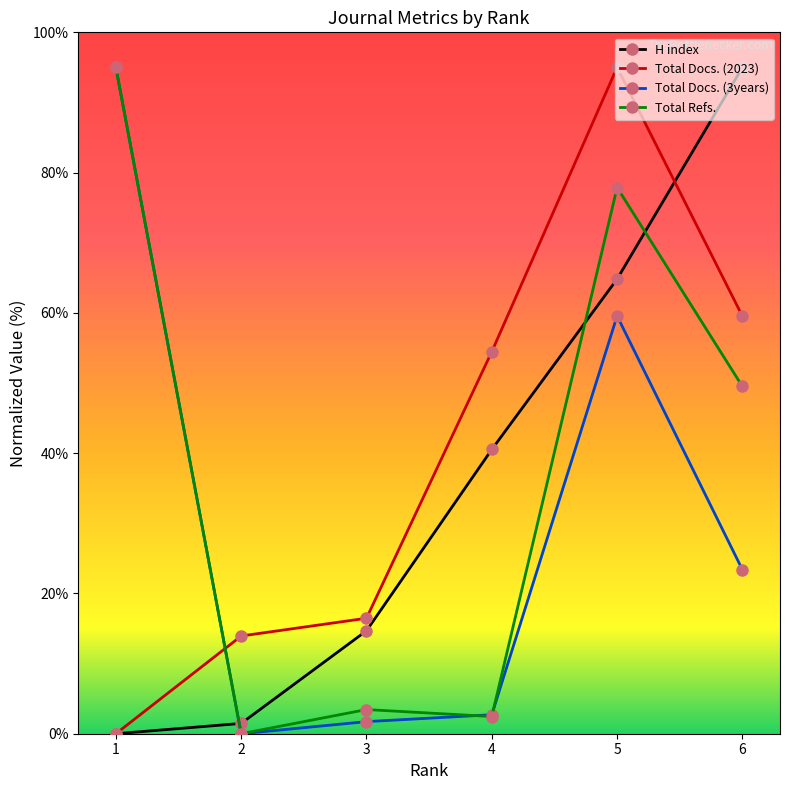

Does the chart display data point markers on the line(s)?

Yes